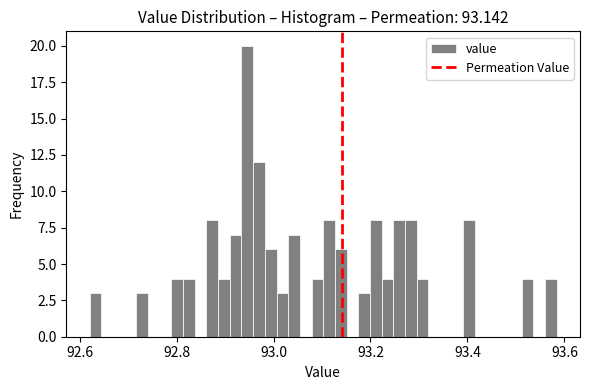

Around what value on the x-axis is the tallest bar? Give the approximate position of its centre, as read against the axis.

92.94